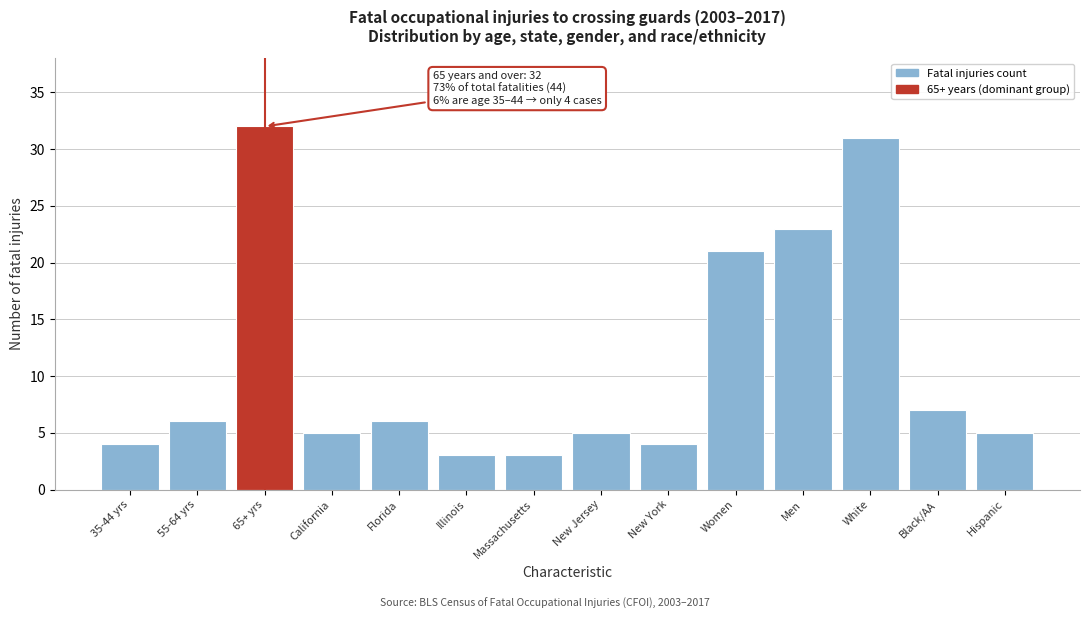

Reading left to right, list all the values displayed in this chart.

35-44 yrs=4	55-64 yrs=6	65+ yrs=32	California=5	Florida=6	Illinois=3	Massachusetts=3	New Jersey=5	New York=4	Women=21	Men=23	White=31	Black/AA=7	Hispanic=5